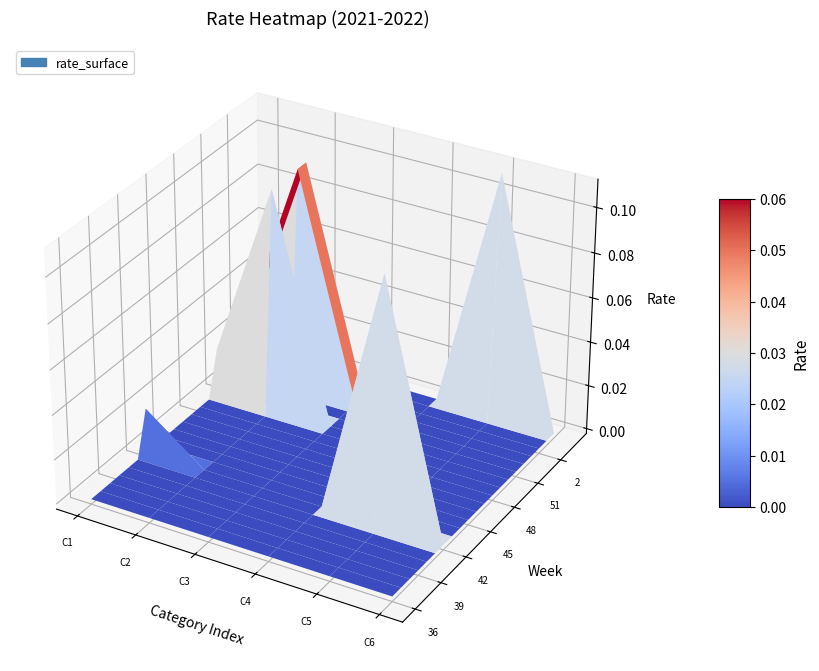

What is the total value across all series at 0?

0.1